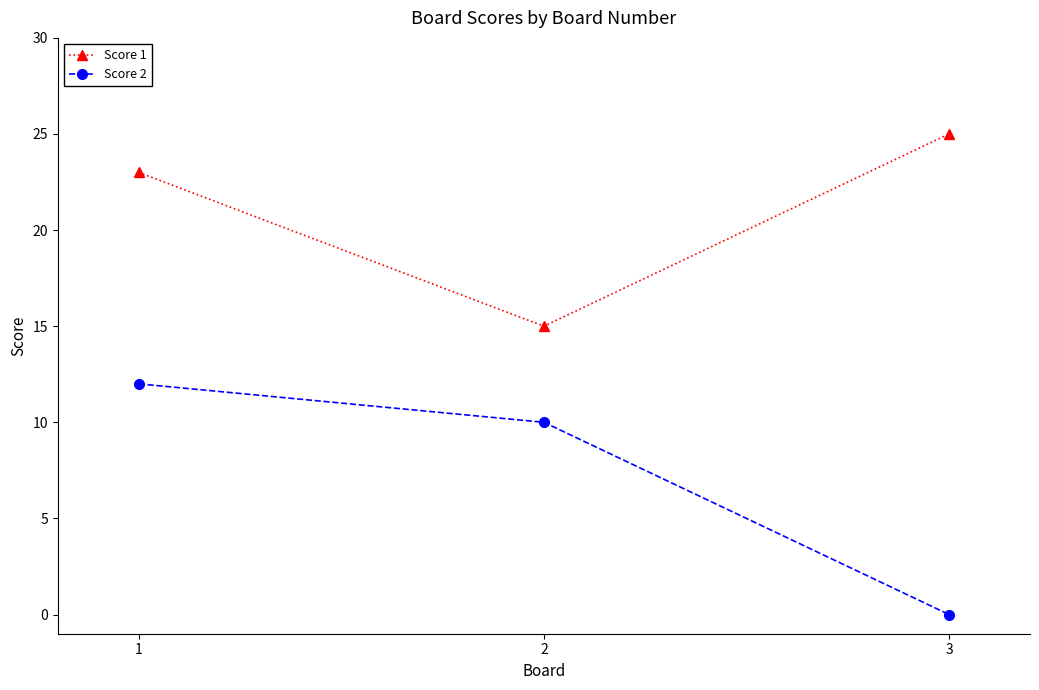

Reading left to right, list all the values displayed in this chart.

Score 1: 23	15	25
Score 2: 12	10	0